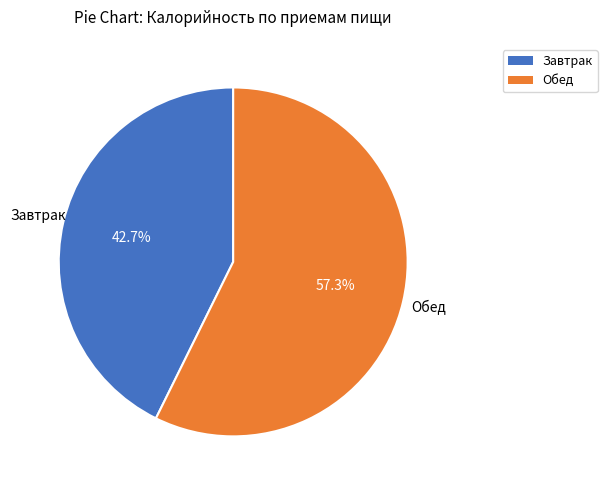

Which slice is the largest?

Обед